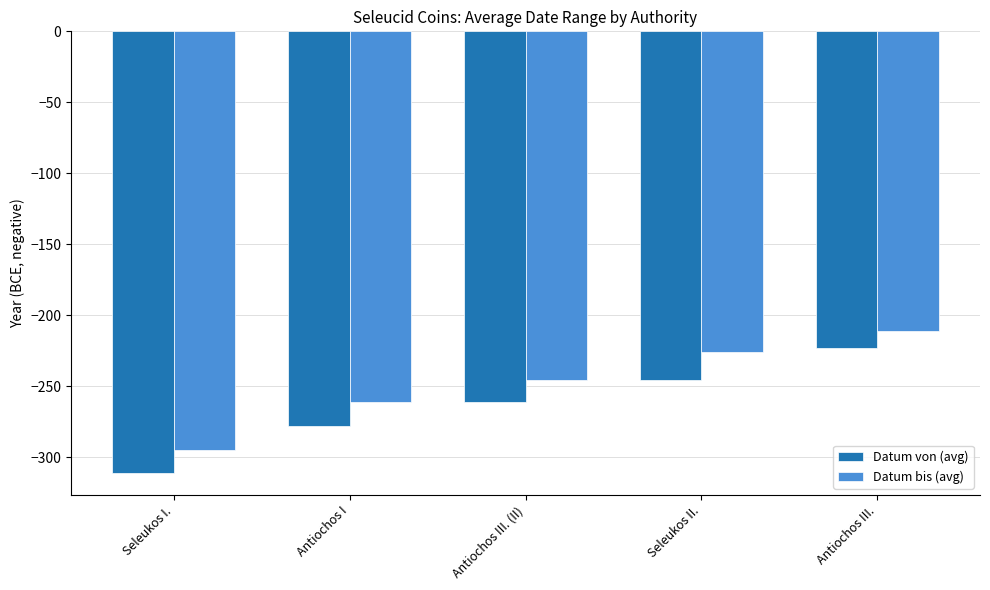

Reading right to left, extract all data points from this chart.

Datum von (avg): -223	-246	-261	-278	-311
Datum bis (avg): -211	-226	-246	-261	-295